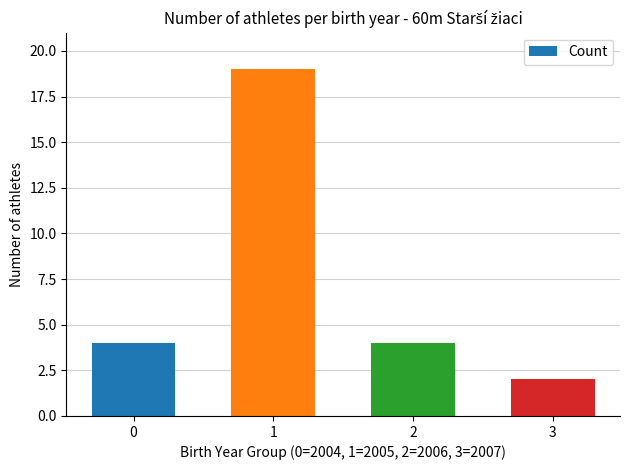

What is the value of the 2nd bar from the left?

19